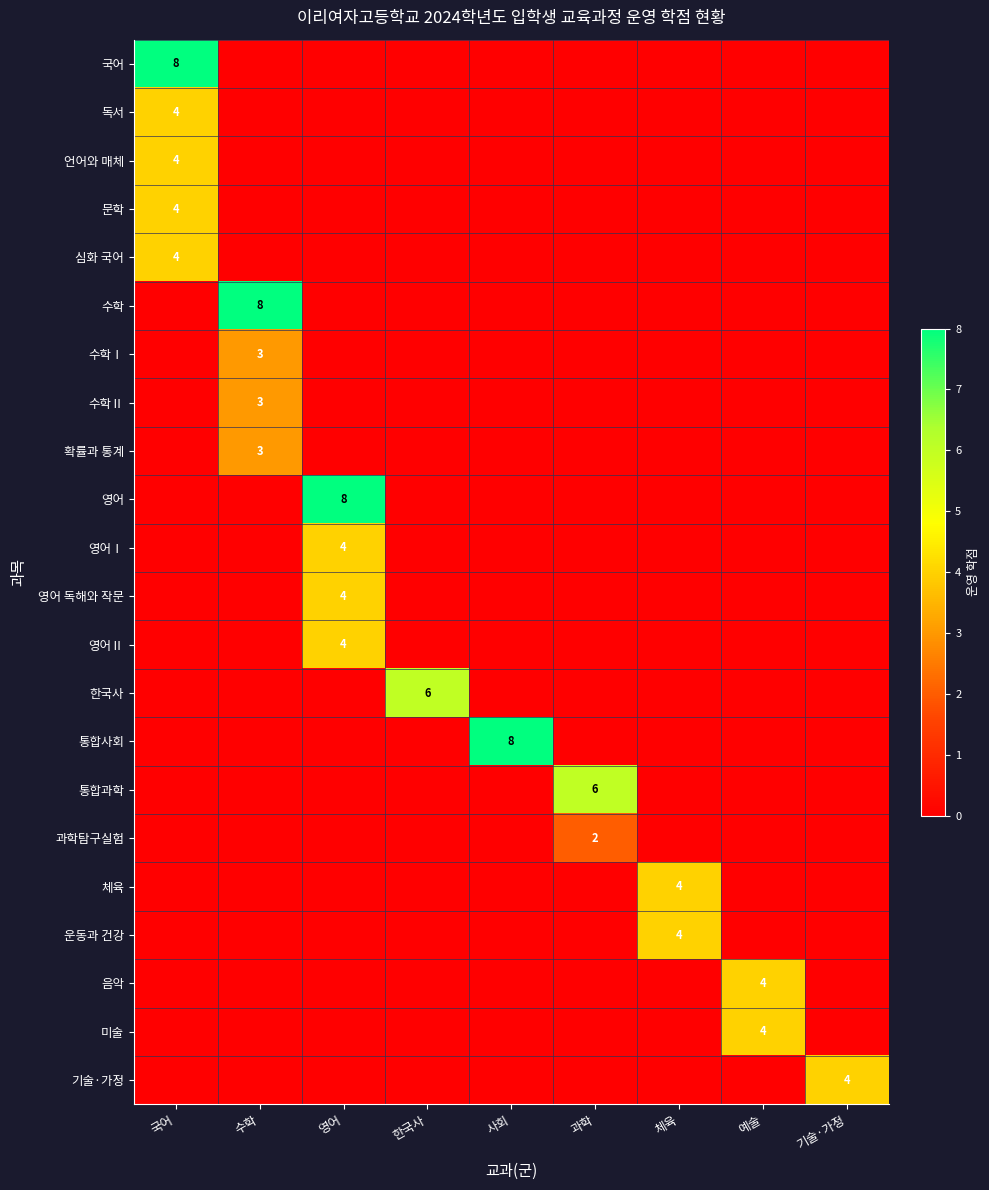

Which series has the widest spread of values?

국어